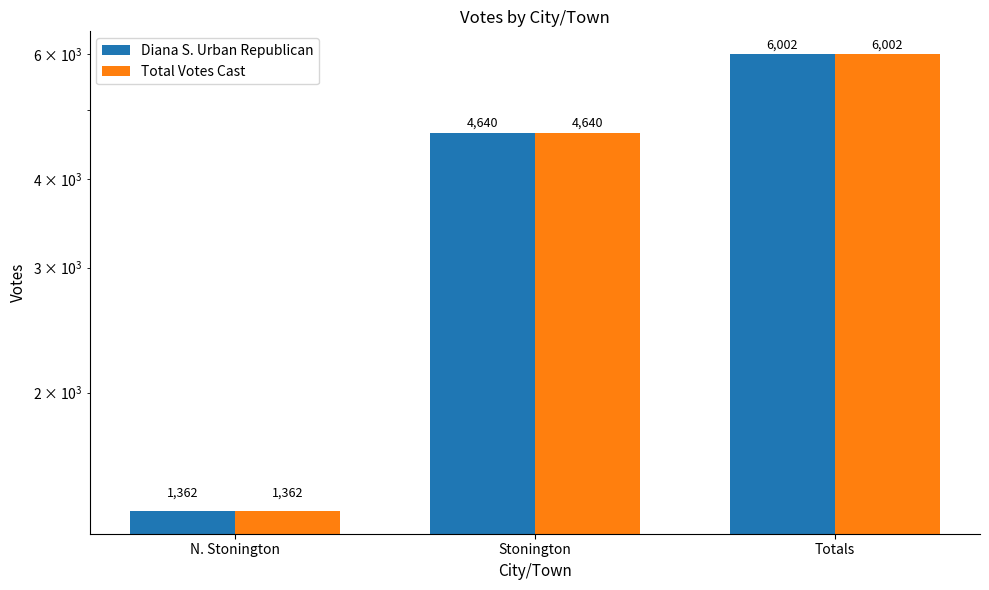

What is the difference between the Total Votes Cast values at N. Stonington and Stonington?

3278